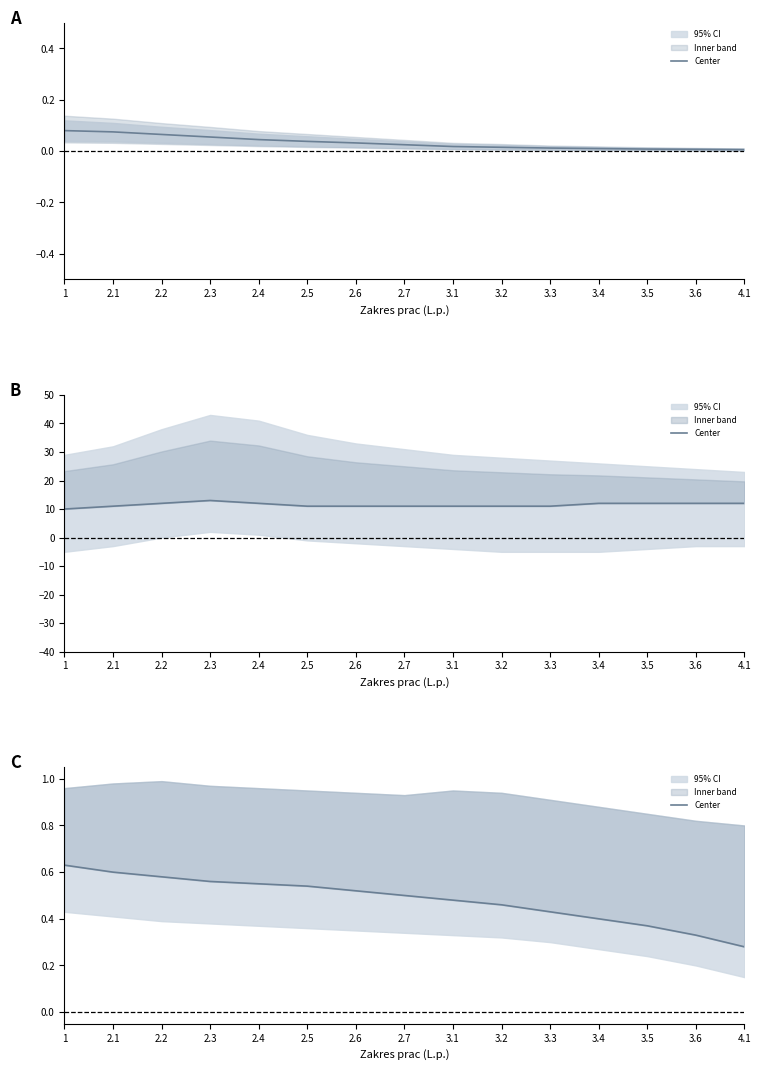

Read the value at 3.4.

0.4